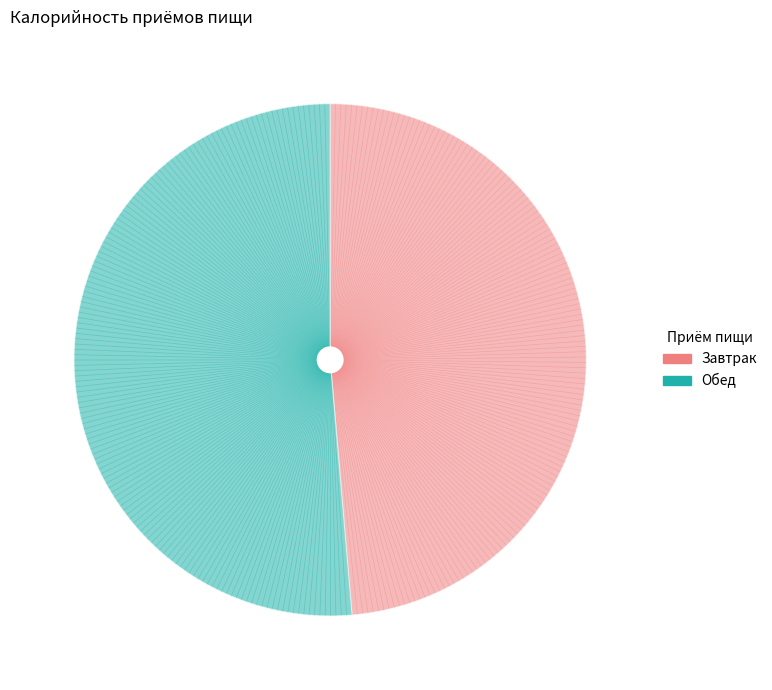

Does any single category account for the majority?

Yes